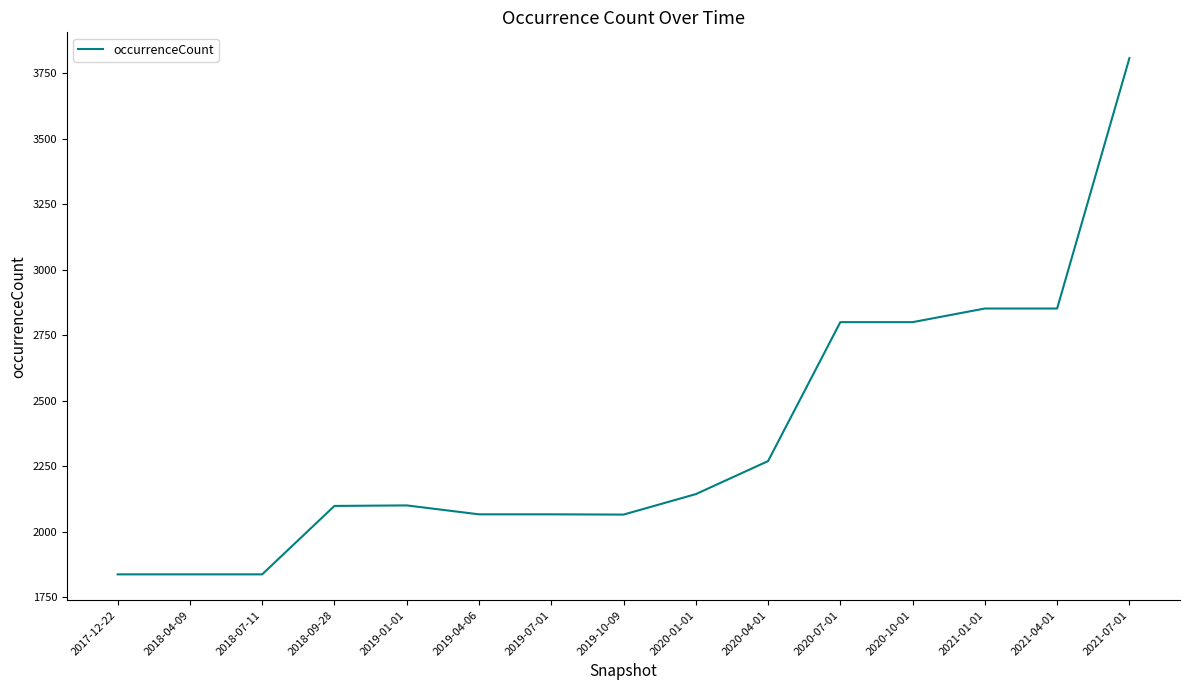

The value at 2021-07-01 is 3807. True or false?

True